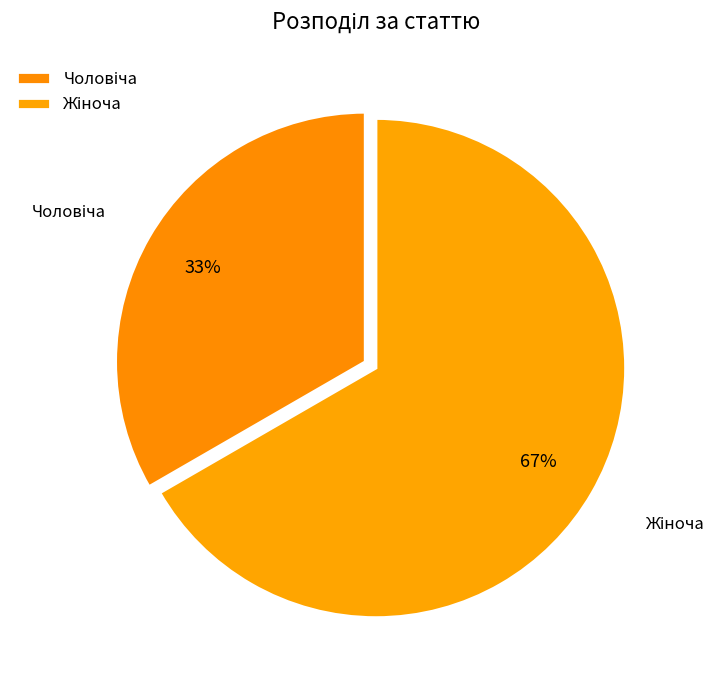

To the nearest percent, what is the average slice percentage?

50%